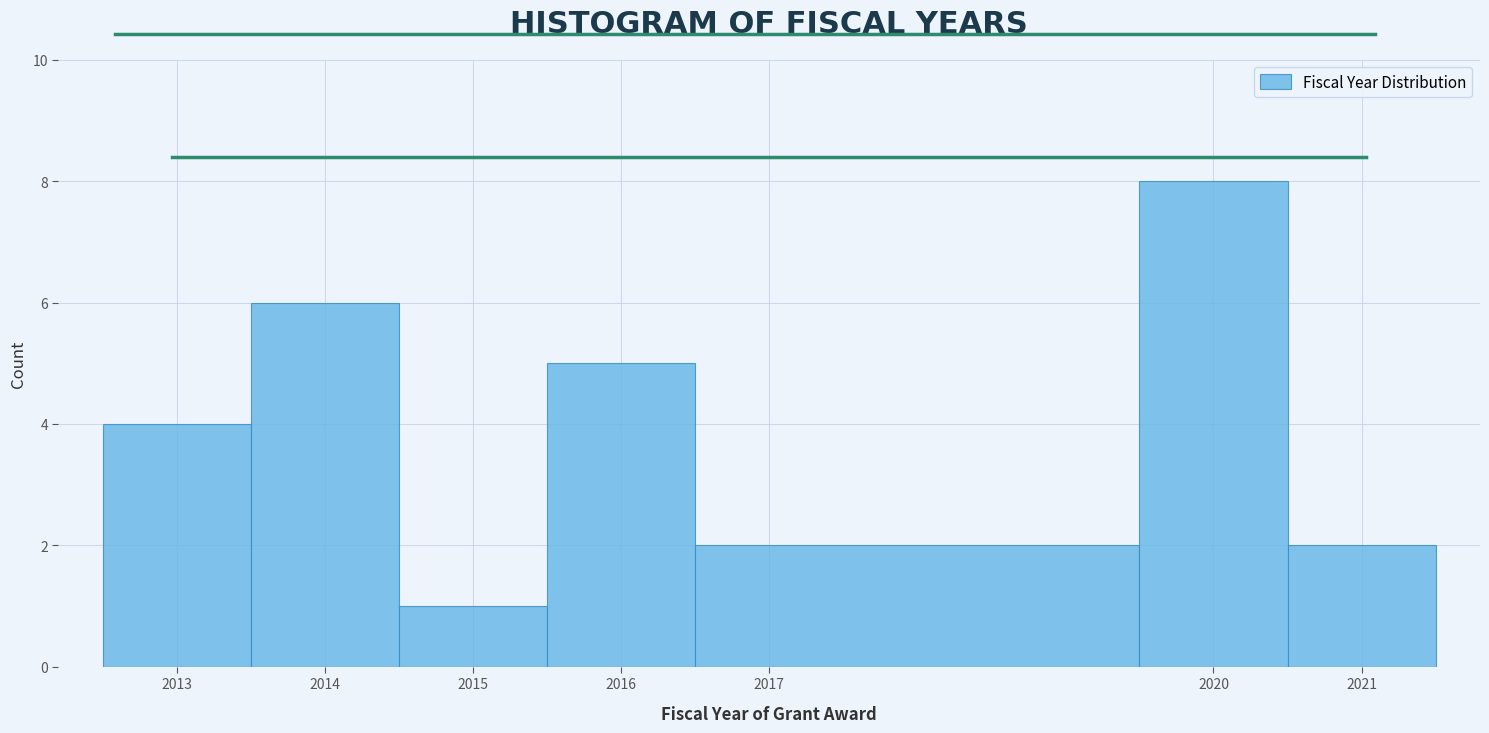

What is the height of the bar covering 2014.5 to 2015.5 on the x-axis? The values are not printed on the chart, so give them approximately, as read against the axis.

1